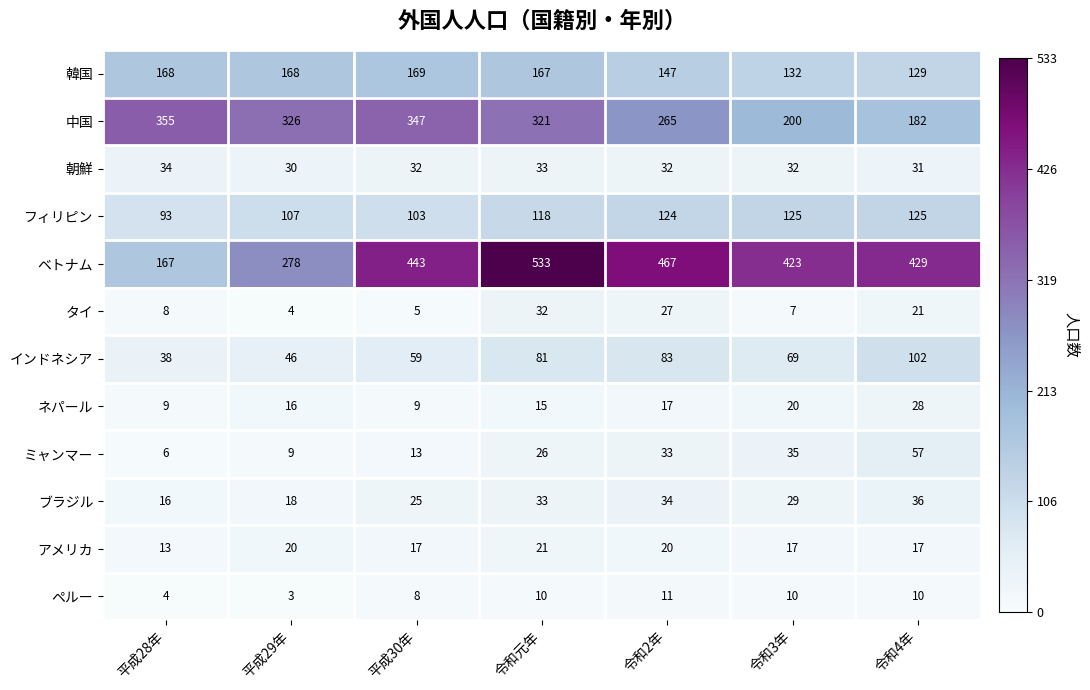

True or false: アメリカ has a value of 13 at 平成28年.

True